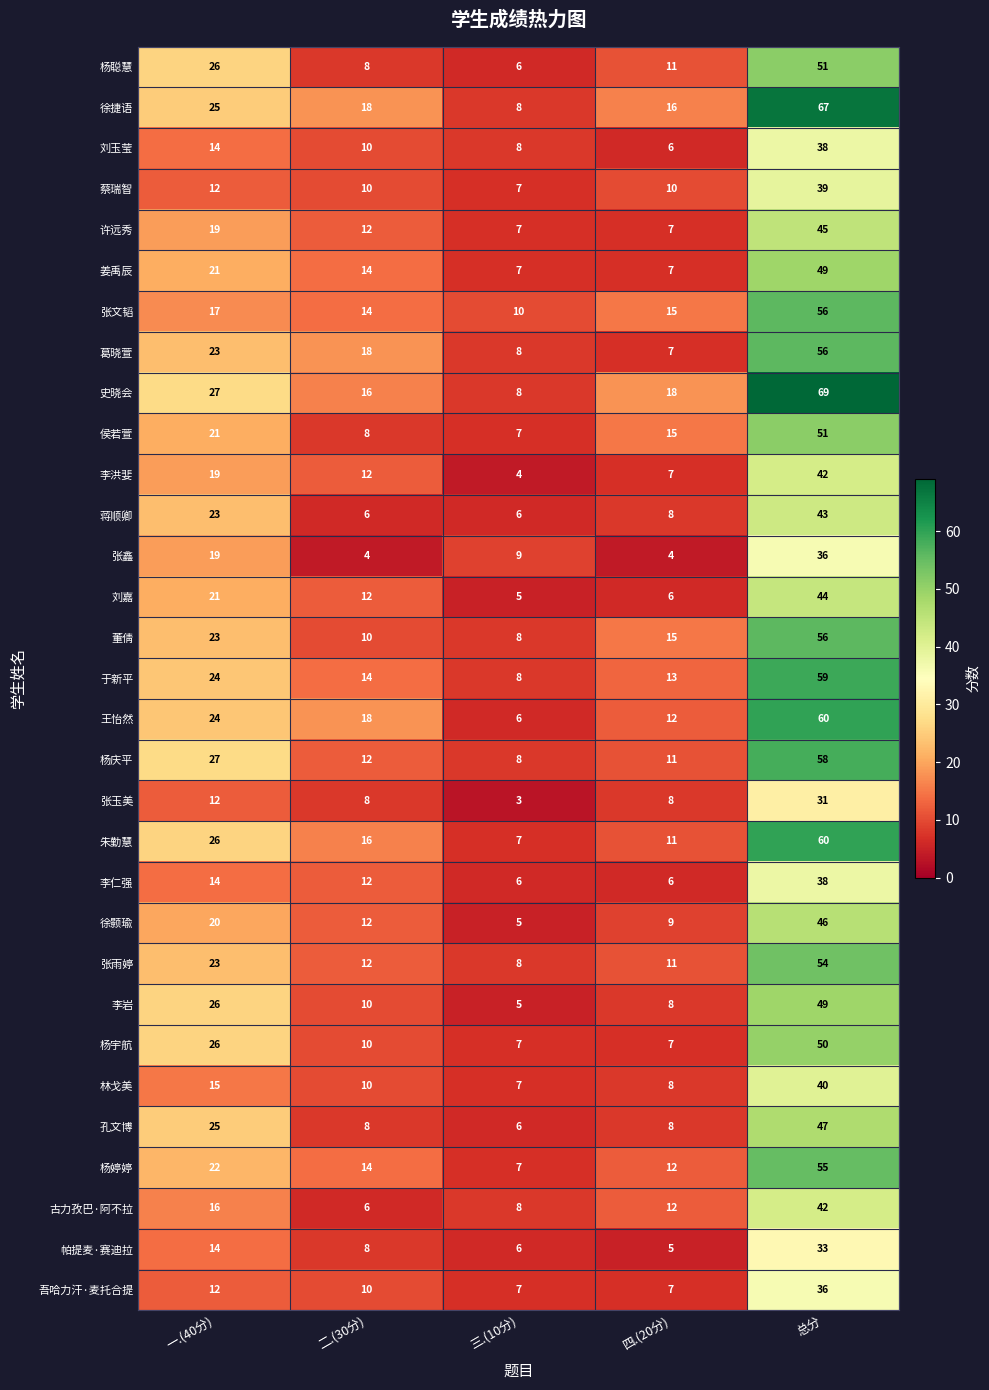

True or false: 朱勤慧 has a value of 3 at 三.(10分).

False